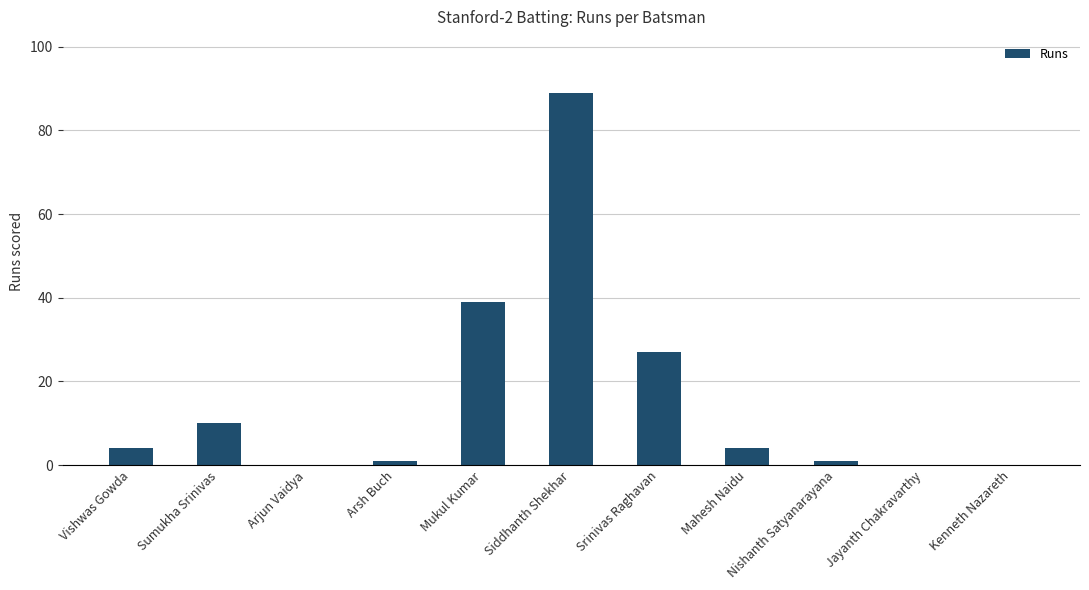

Which category has the highest value across all series?

Siddhanth Shekhar